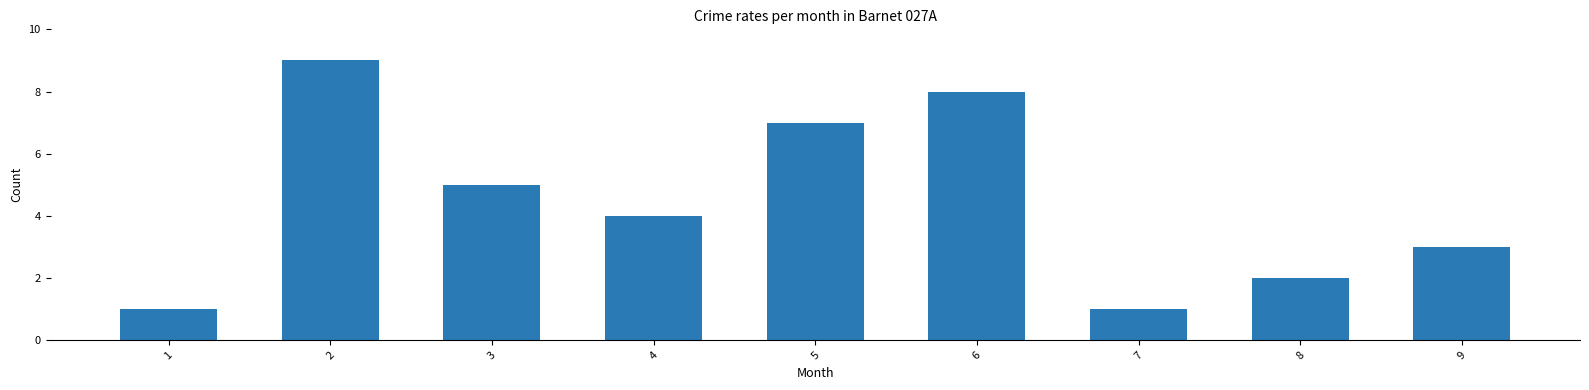

True or false: the data shows 7 at 5.

True